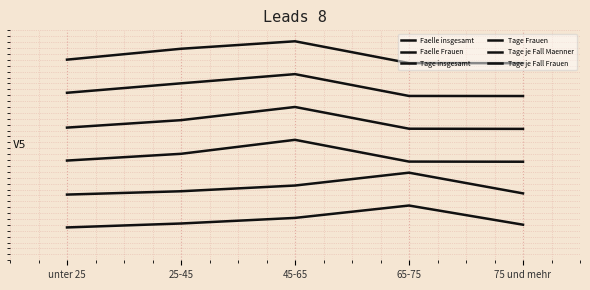

What is the label of the 4th point from the left?

65-75